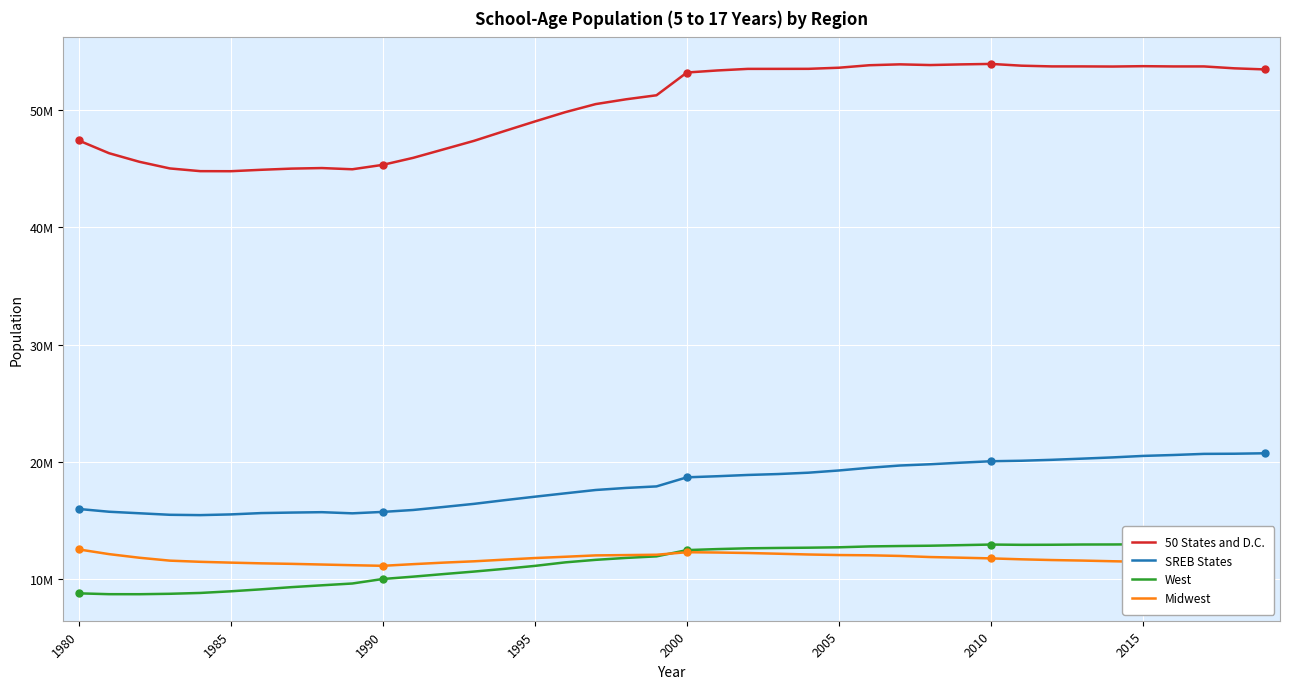

The West series shows 4491941 at 1985. True or false?

False